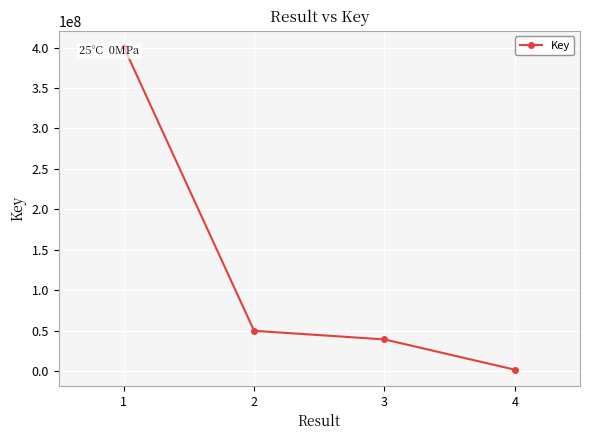

How many data points are less than 49845174?

2